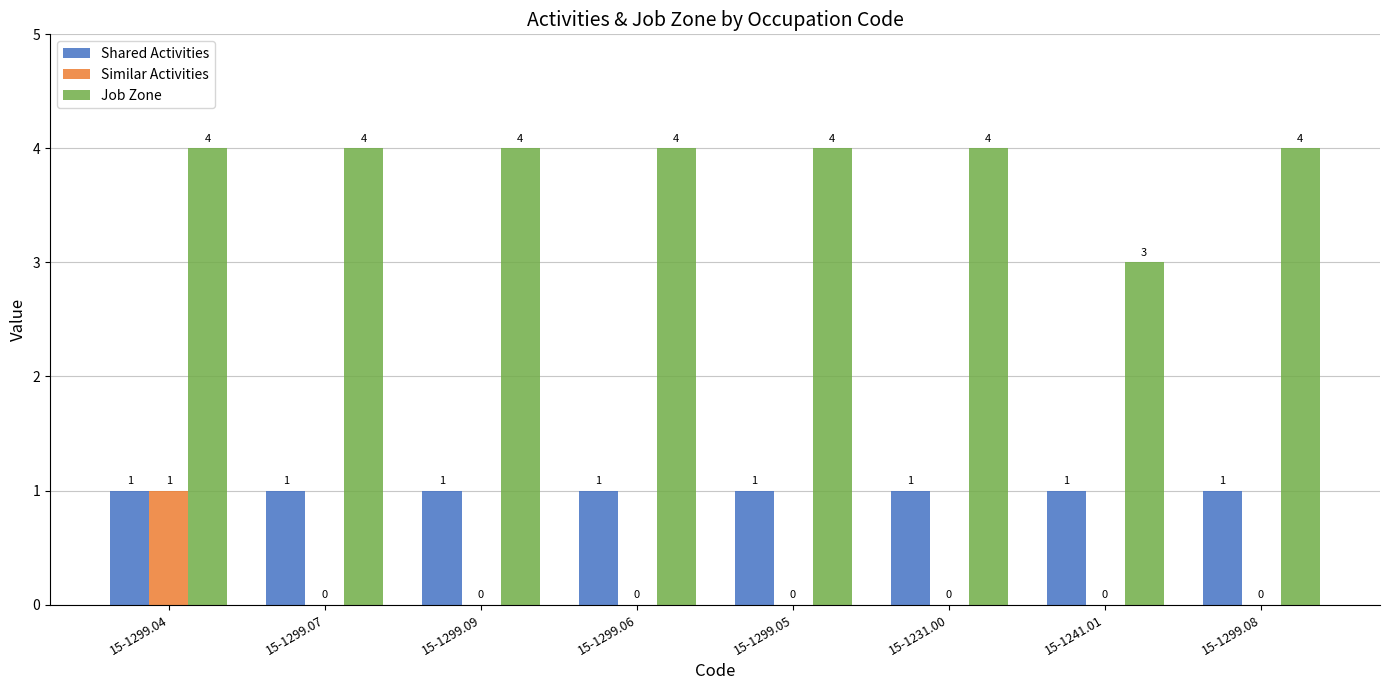

What is the total value across all series at 15-1299.08?

5